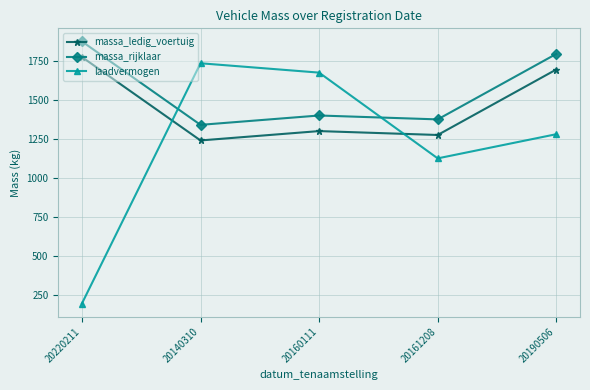

Rank the series by their average value, from lowest to highest.

laadvermogen, massa_ledig_voertuig, massa_rijklaar